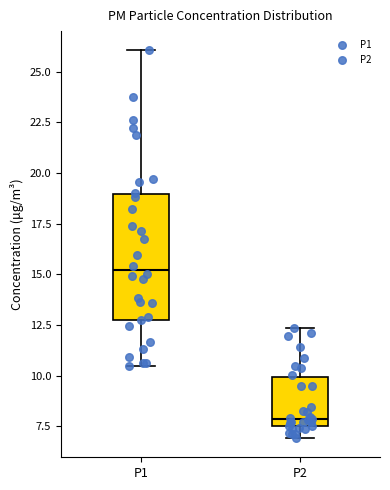

Reading left to right, transcribe this box plot: for each box, give where its median line is, the range the box spans, and where its two whiskers end, as read against the y-axis. The values are not printed on the chart, so give them approximately, as read against the axis.

P1: median 15.0, box 13.0 to 19.0, whiskers 10.5 to 26.0
P2: median 8.0, box 7.5 to 10.0, whiskers 7.0 to 12.5